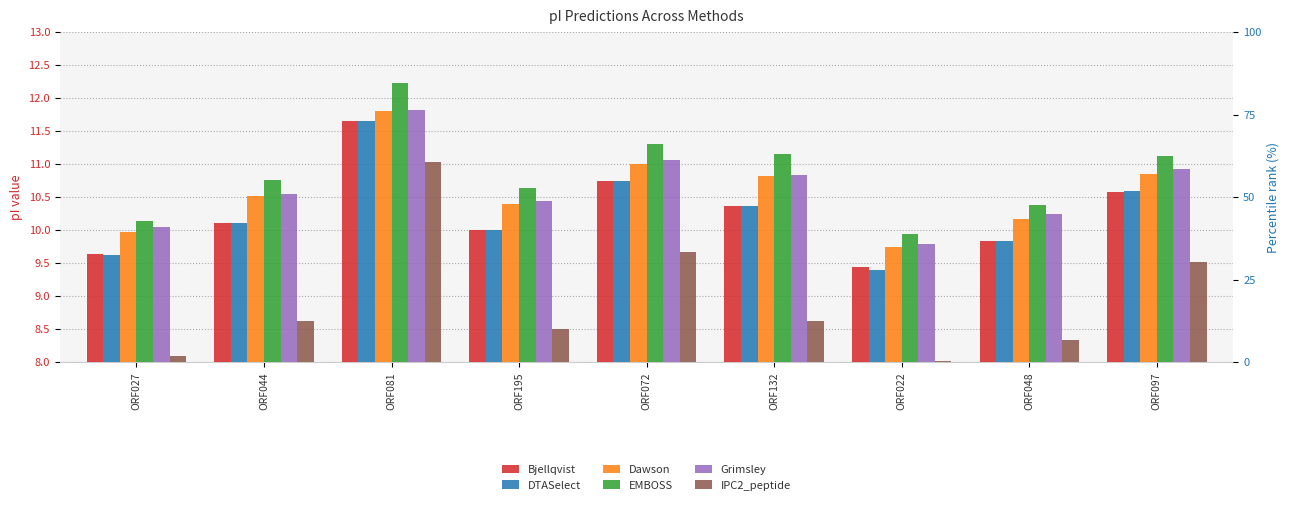

What value does the Grimsley series have at ORF022?

9.8